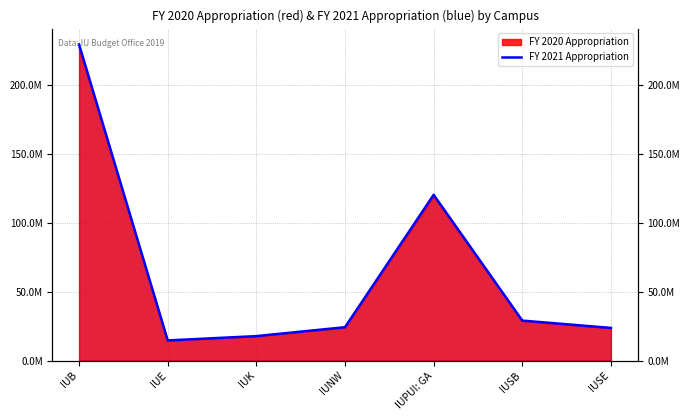

How many lines are shown in the chart?

1